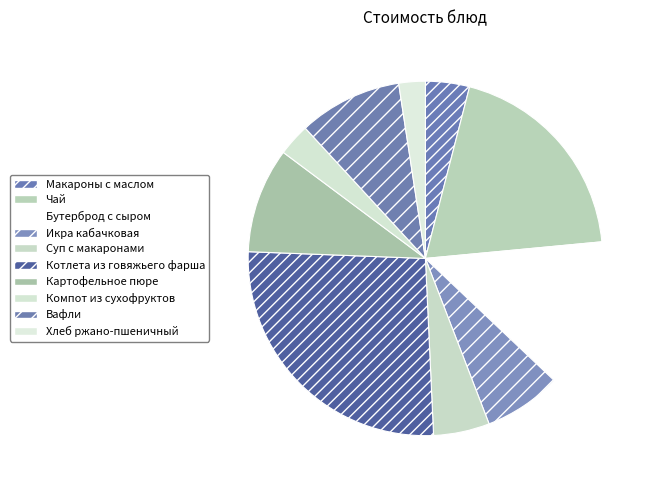

To the nearest percent, what portion does Компот из сухофруктов represent?

3%